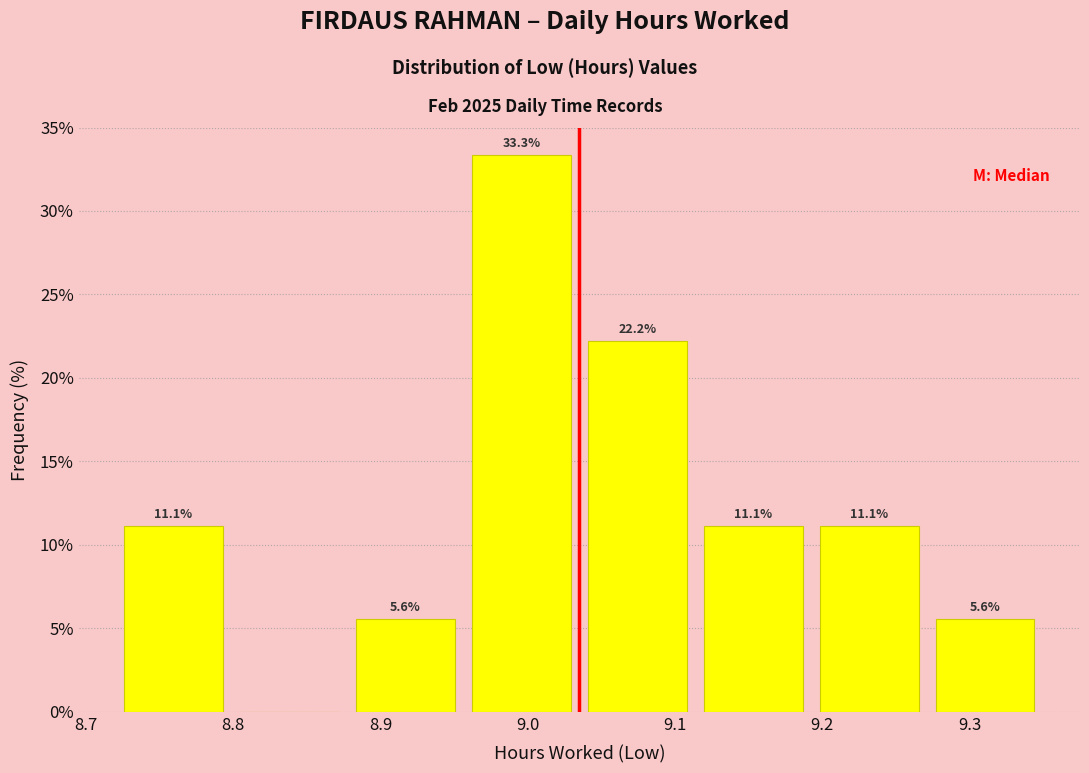

Over which range of the x-axis is the bar tallest?

8.96 to 9.04